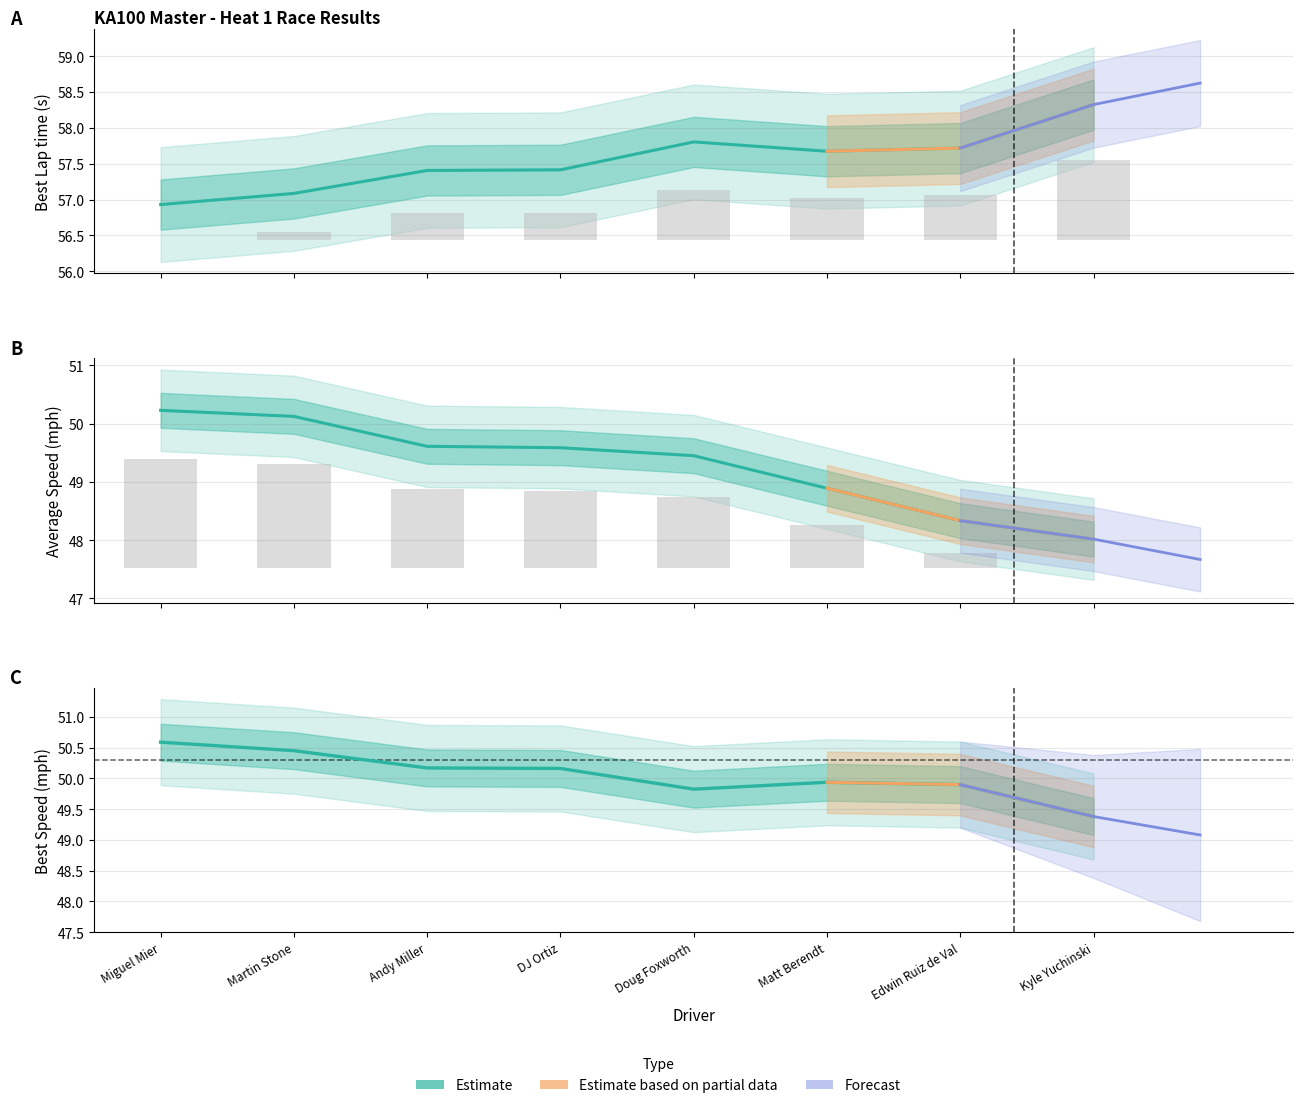

Which series has the largest total across all categories?

Best Lap time